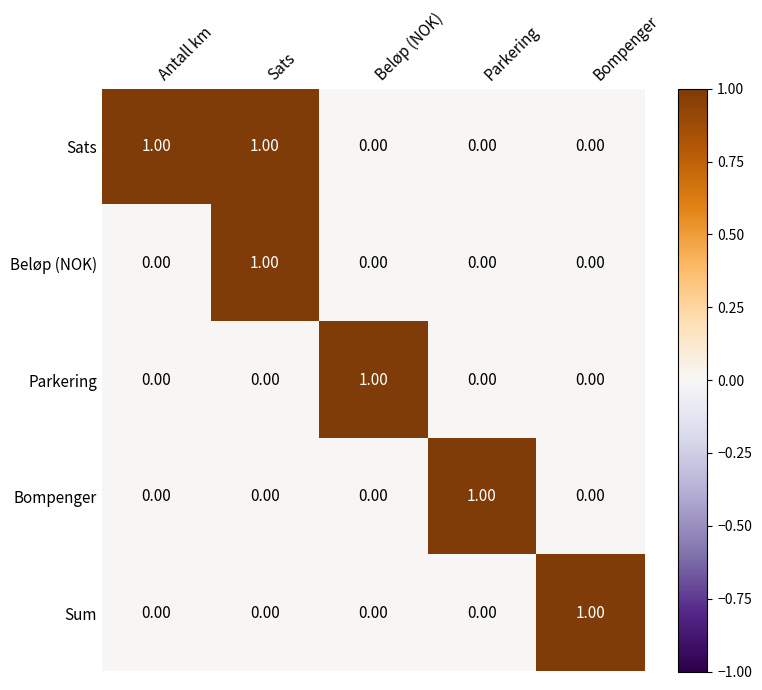

At how many categories does at least one series exceed 0?

5